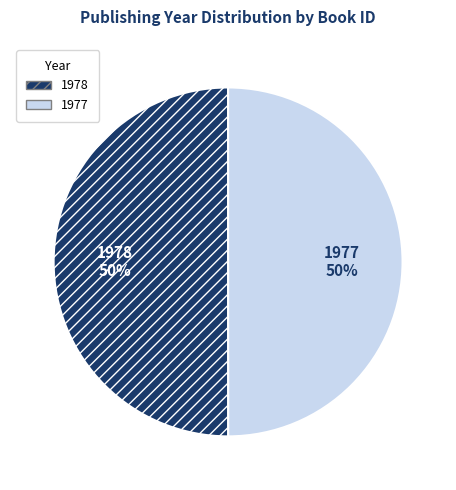

Combined, do 1977 and 1978 account for over 50%?

Yes